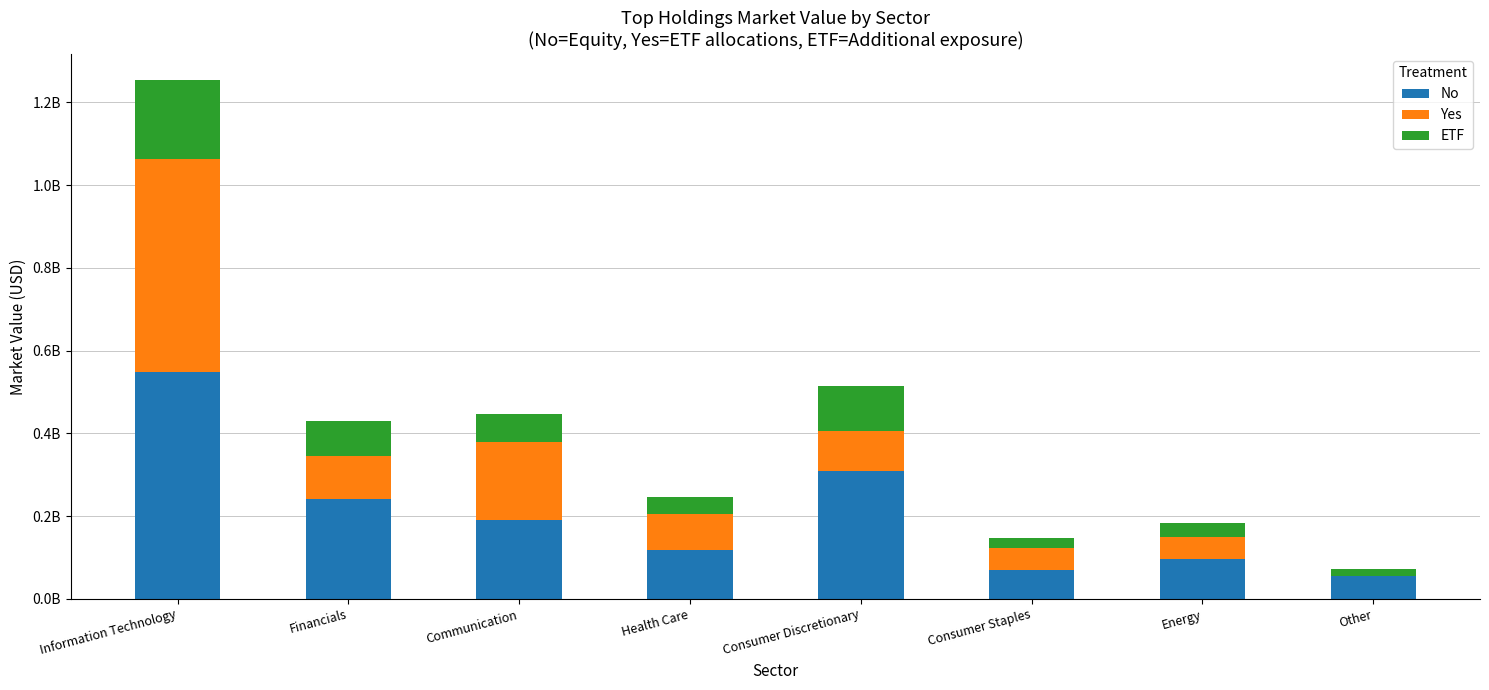

What are all the series names shown in the legend?

No, Yes, ETF